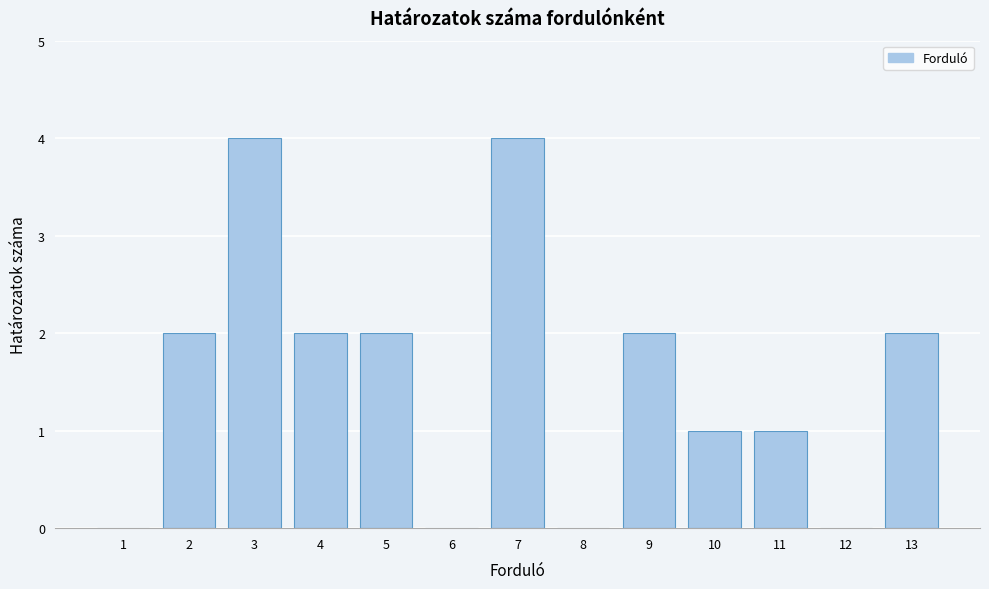

Reading left to right, transcribe all the data shown in this chart.

1=0	2=2	3=4	4=2	5=2	6=0	7=4	8=0	9=2	10=1	11=1	12=0	13=2